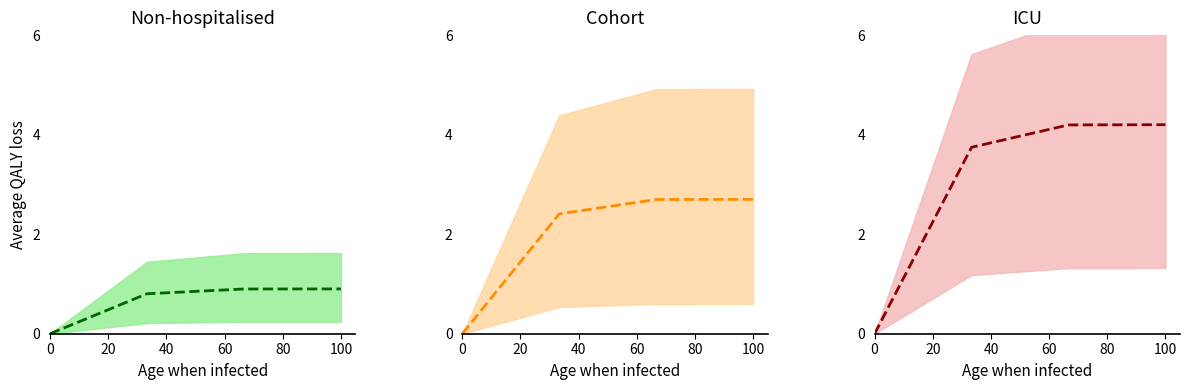

What is the sum of all work_id (ICU) (mean) values?

12.1